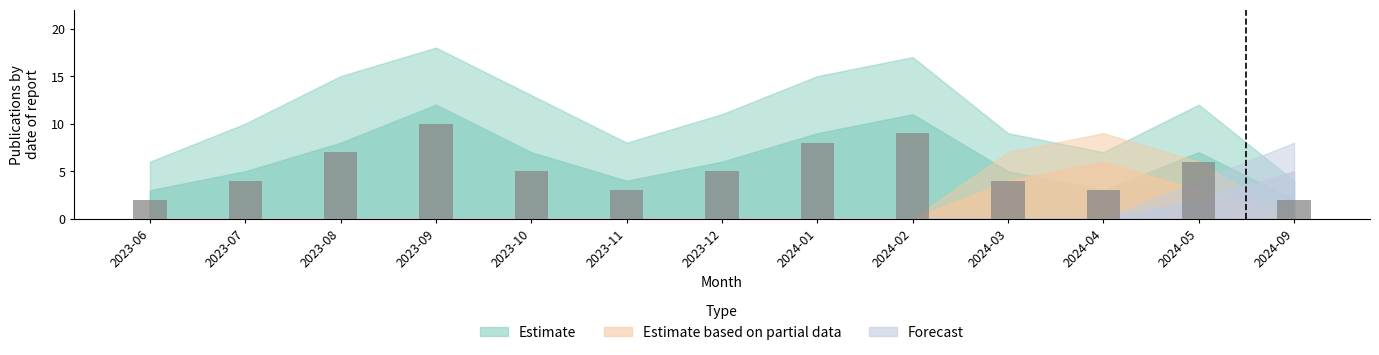

What is the minimum value shown in the chart?

2